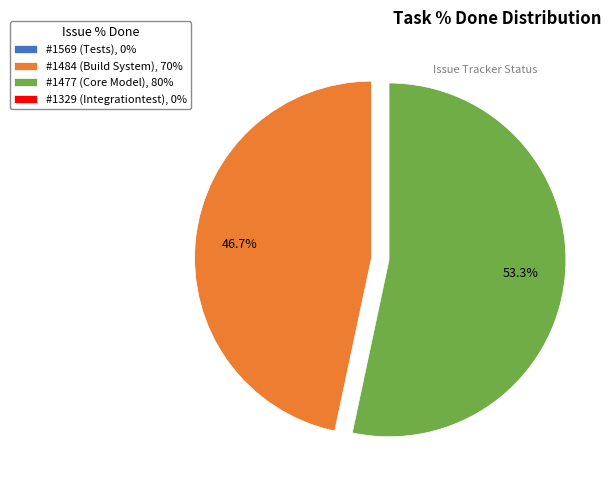

Is #1477 (Core Model), 80% the majority of the pie?

Yes